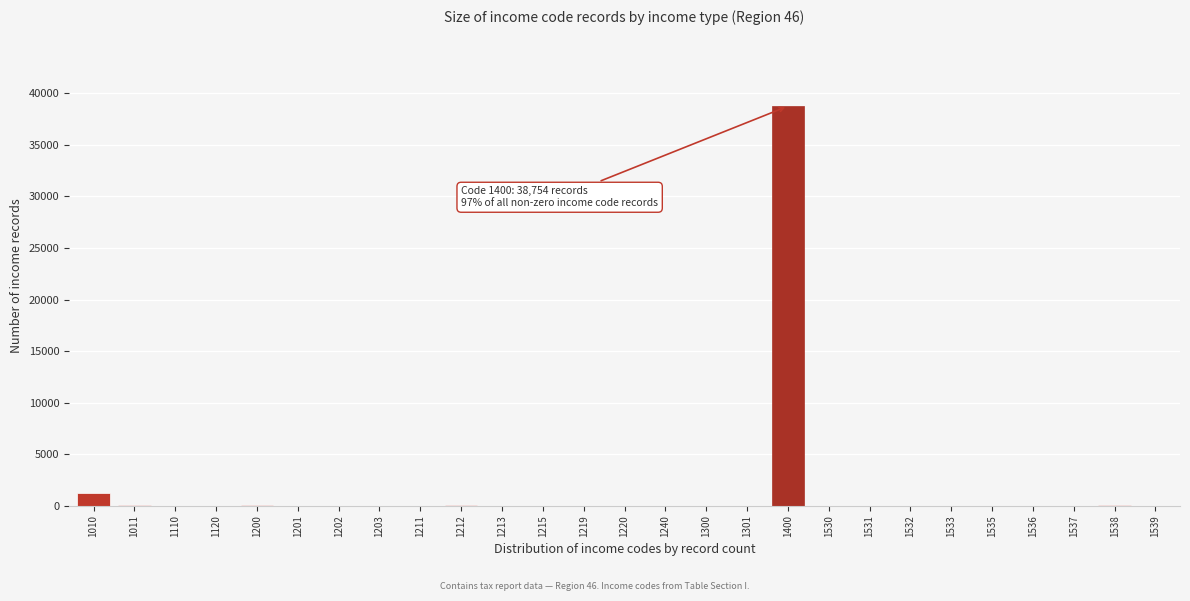

The chart shows a value of 0 at 1536. True or false?

True